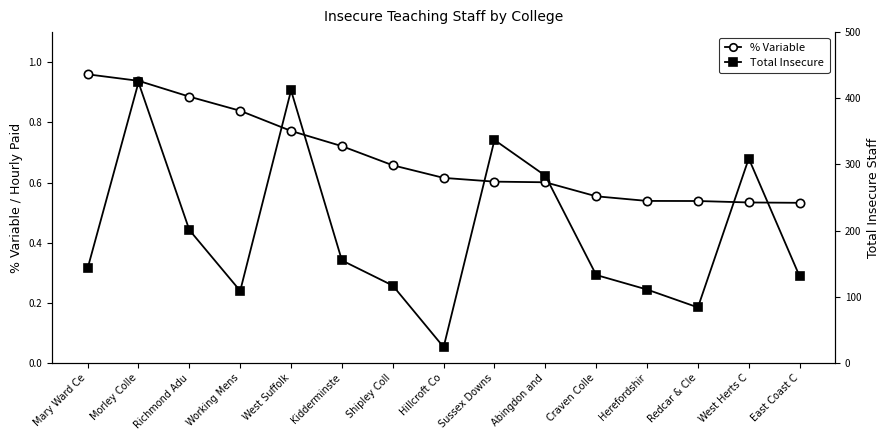

True or false: % Variable and Total Insecure intersect in this chart.

False